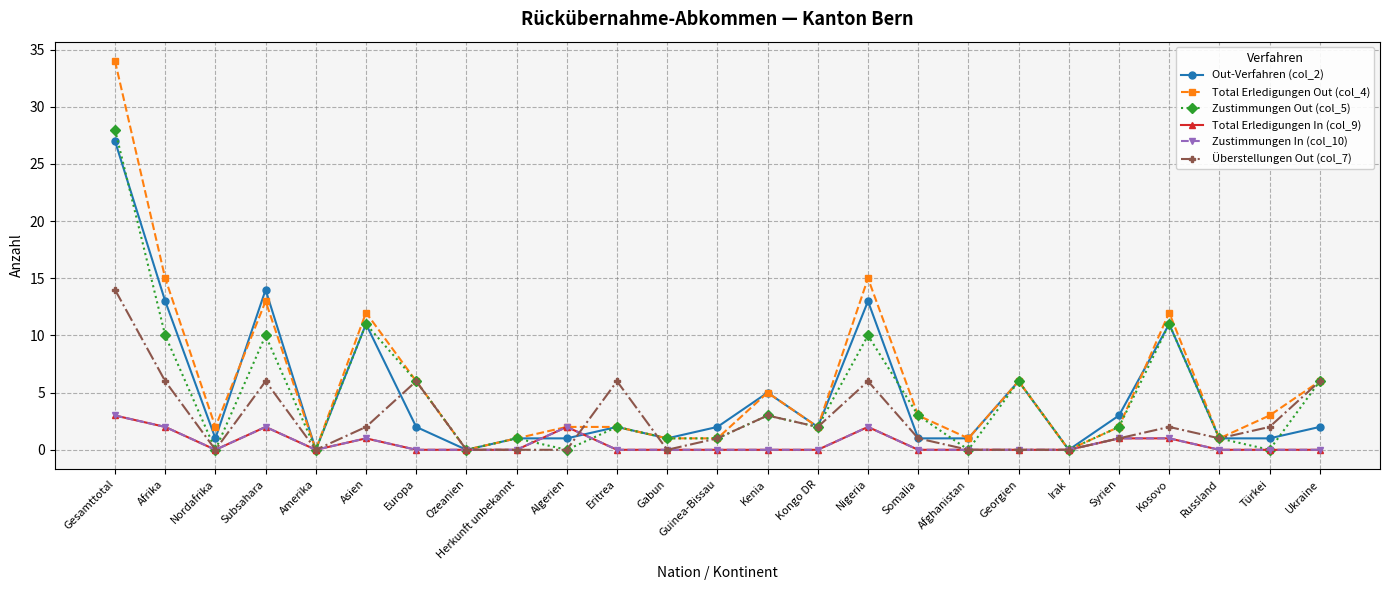

What is the value of the Zustimmungen In (col_10) point at the 10th from the left?

2